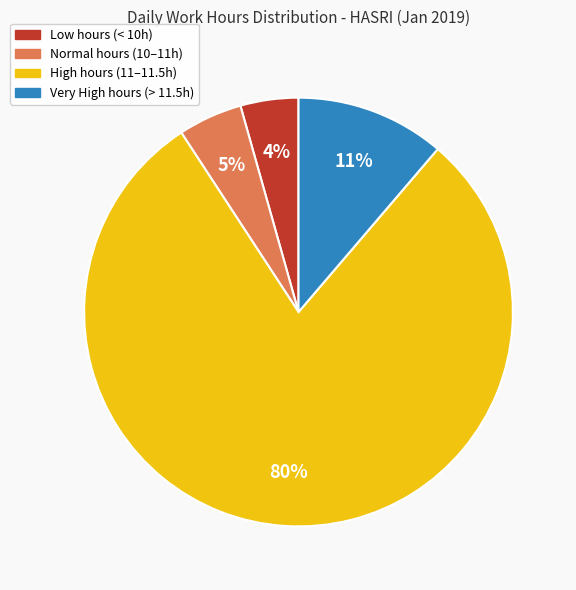

To the nearest percent, what is the average slice percentage?

25%